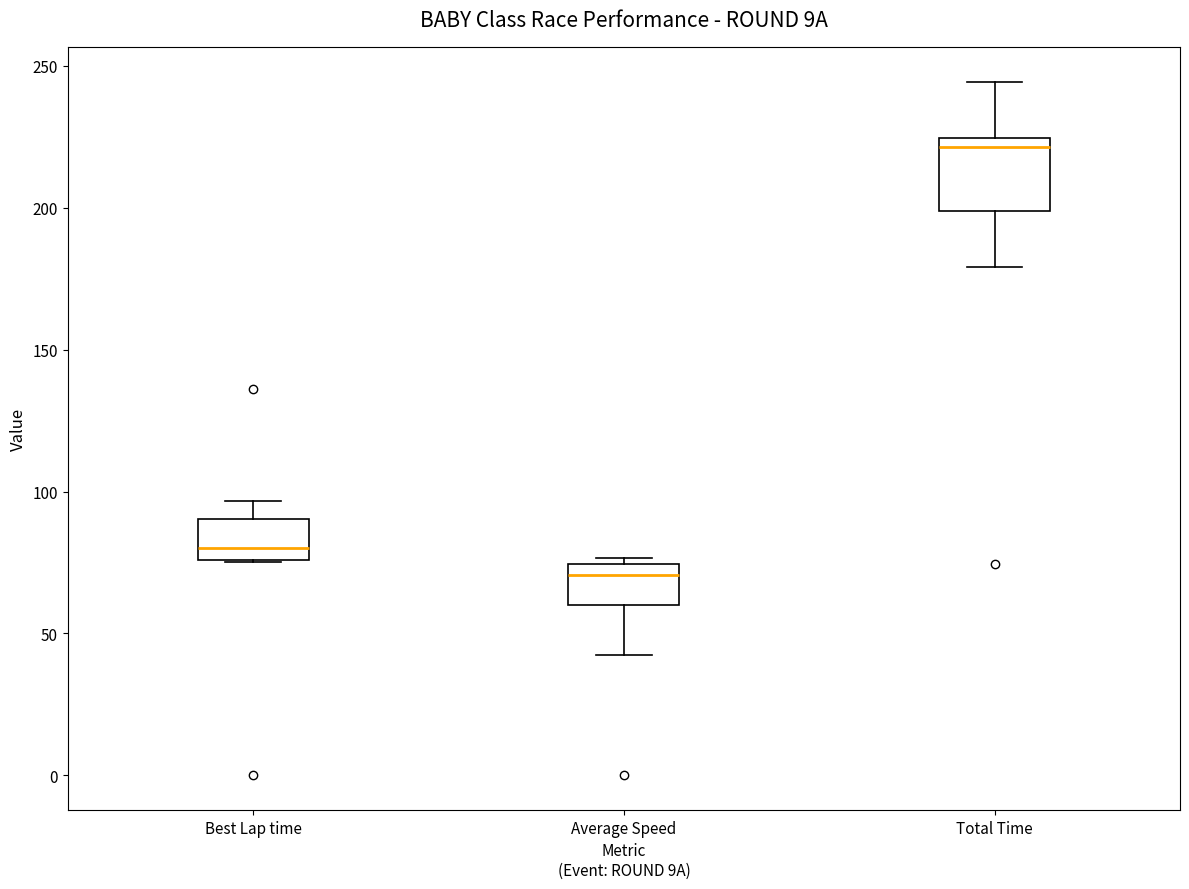

Reading left to right, read every box against the y-axis: the position of its median line, the range the box covers, and the ends of its whiskers. The values are not printed on the chart, so give them approximately, as read against the axis.

Best Lap time: median 80, box 75 to 90, whiskers 75 to 95
Average Speed: median 70, box 60 to 75, whiskers 40 to 75 (just above the box's upper edge)
Total Time: median 220, box 200 to 225, whiskers 180 to 245